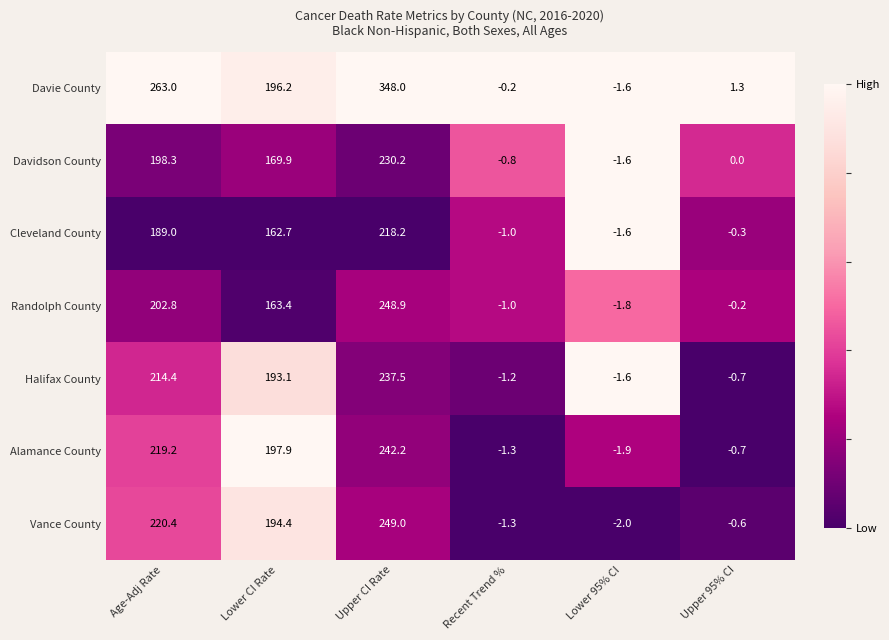

The value of Davidson County at Upper CI Rate is 230.2. True or false?

True